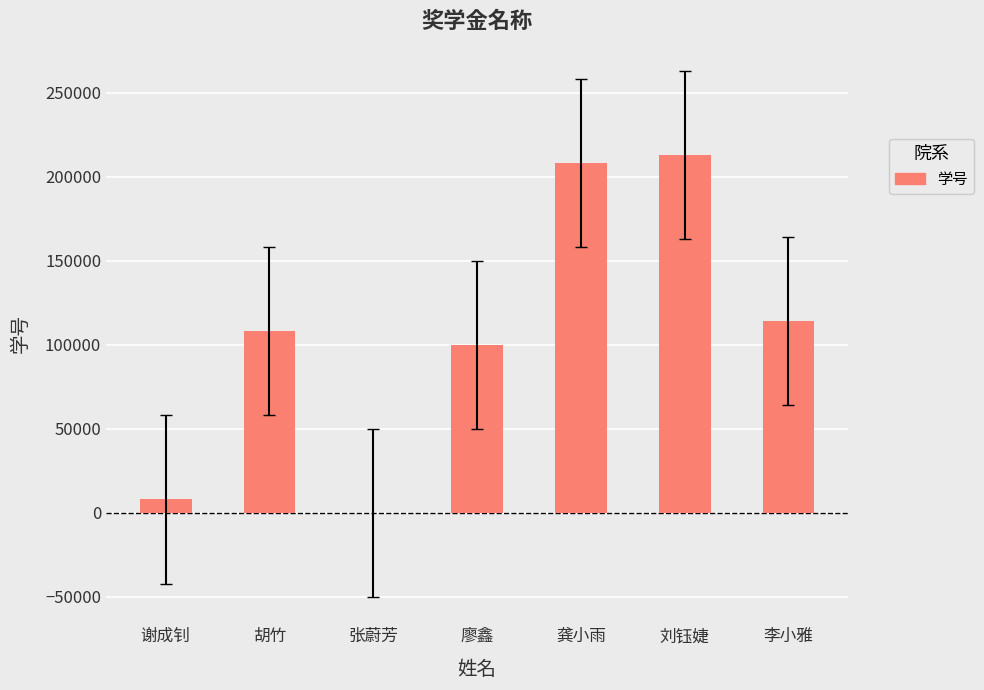

What value does the data have at 胡竹, to the nearest 50?

108000